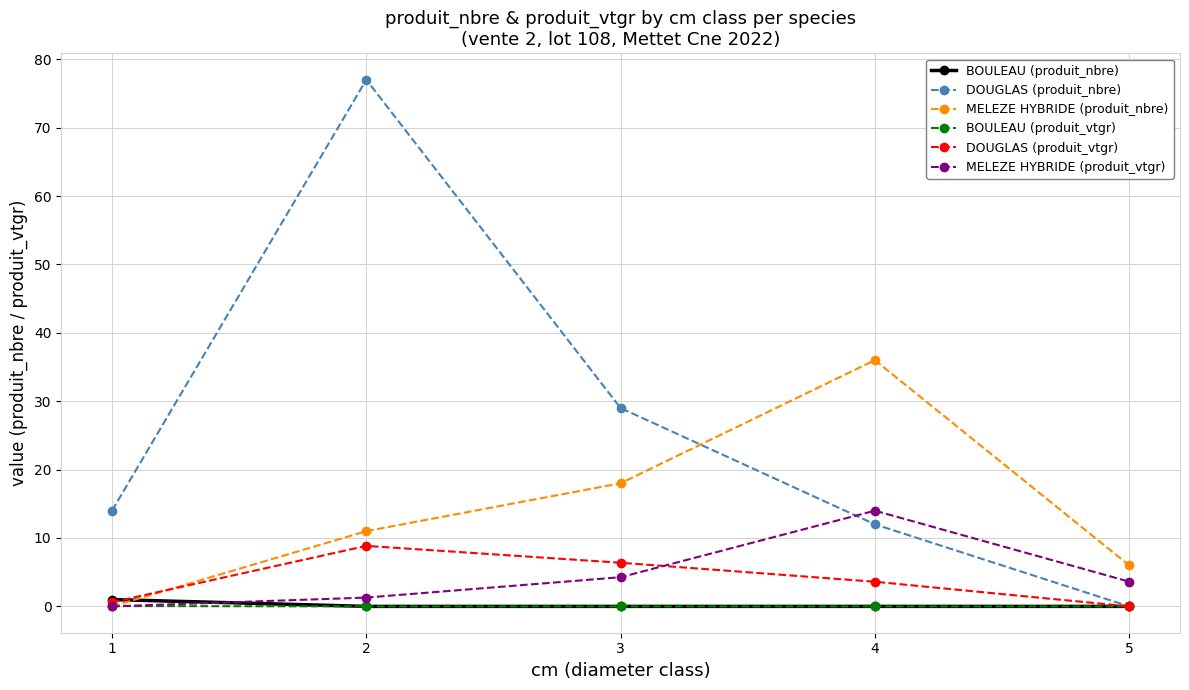

Between which two adjacent categories do MELEZE HYBRIDE (produit_vtgr) and DOUGLAS (produit_nbre) first intersect?

3 and 4